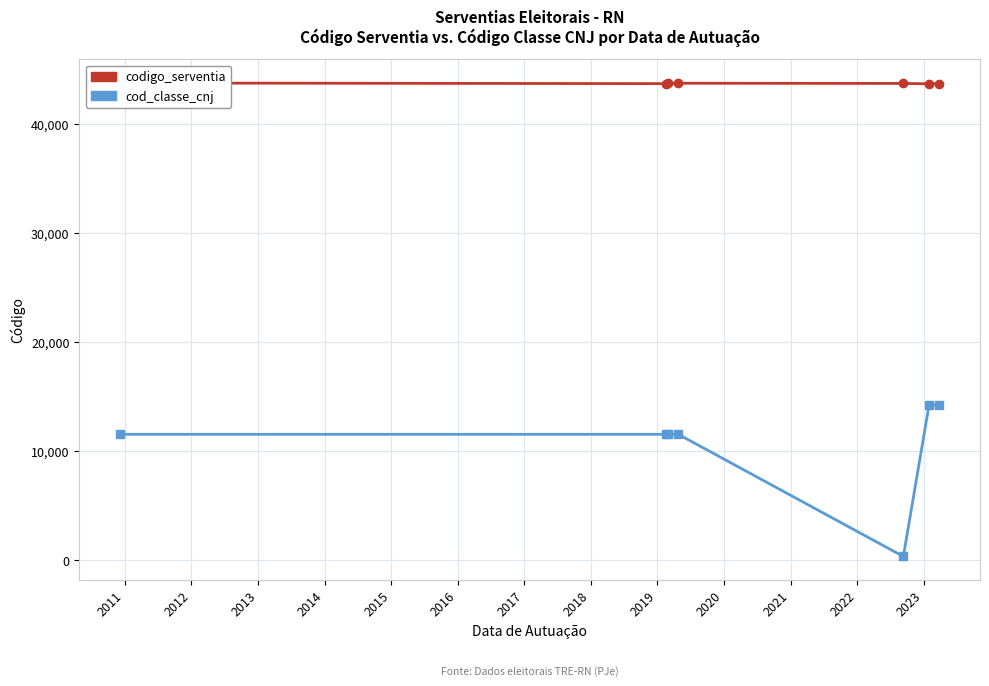

At 2013, list the series in order from largest to smallest.

codigo_serventia, cod_classe_cnj